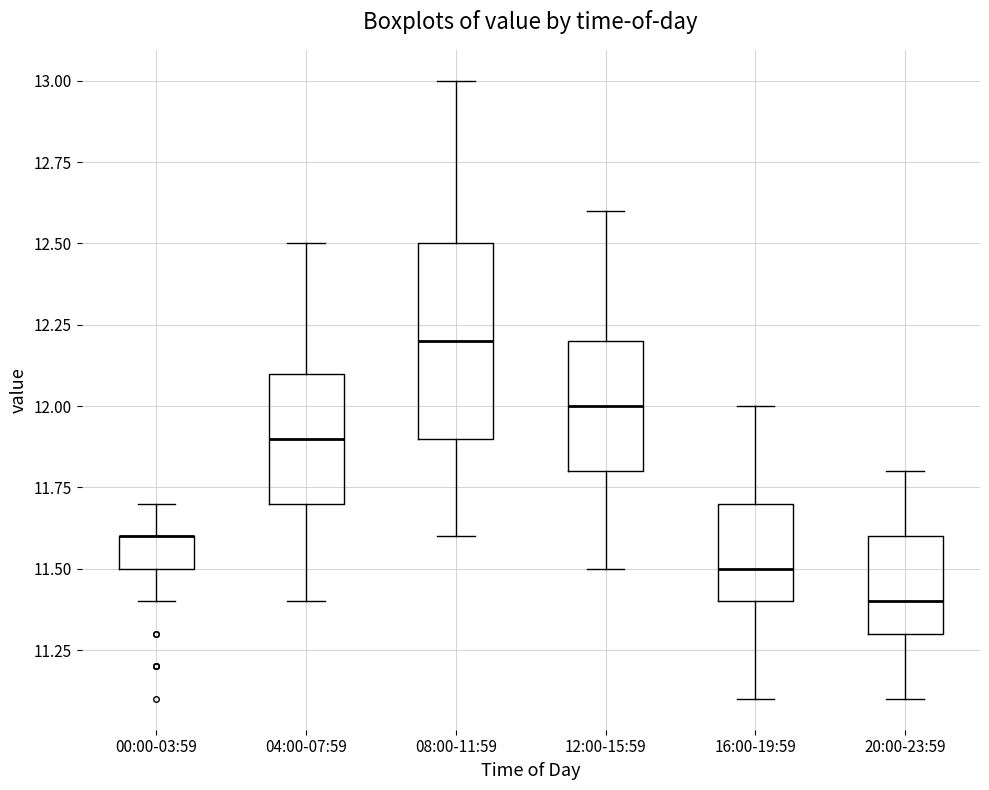

Reading left to right, read every box against the y-axis: the position of its median line, the range the box covers, and the ends of its whiskers. The values are not printed on the chart, so give them approximately, as read against the axis.

00:00-03:59: median 11.6 (drawn on the box's upper edge), box 11.5 to 11.6, whiskers 11.4 to 11.7
04:00-07:59: median 11.9, box 11.7 to 12.1, whiskers 11.4 to 12.5
08:00-11:59: median 12.2, box 11.9 to 12.5, whiskers 11.6 to 13.0
12:00-15:59: median 12.0, box 11.8 to 12.2, whiskers 11.5 to 12.6
16:00-19:59: median 11.5, box 11.4 to 11.7, whiskers 11.1 to 12.0
20:00-23:59: median 11.4, box 11.3 to 11.6, whiskers 11.1 to 11.8